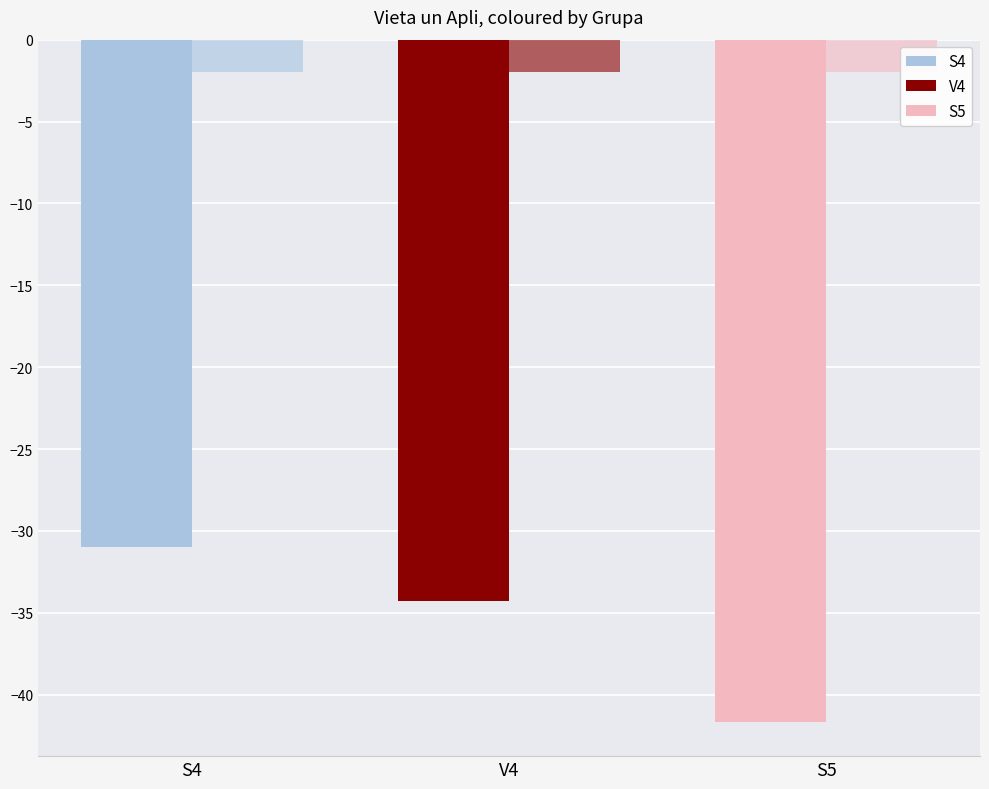

How many bars are there in each group?

2